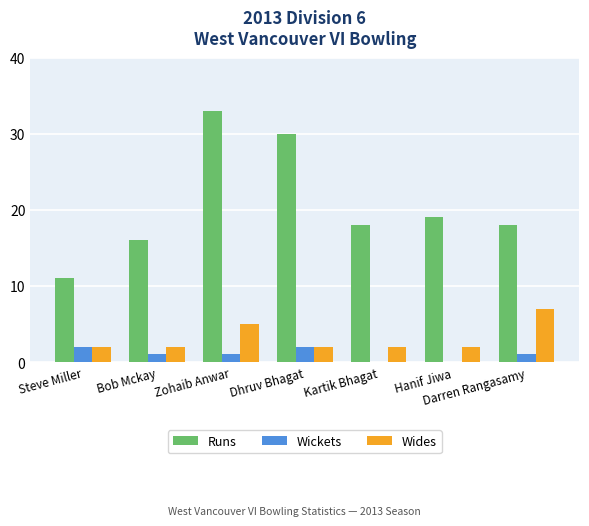

How many distinct data groups are displayed?

3